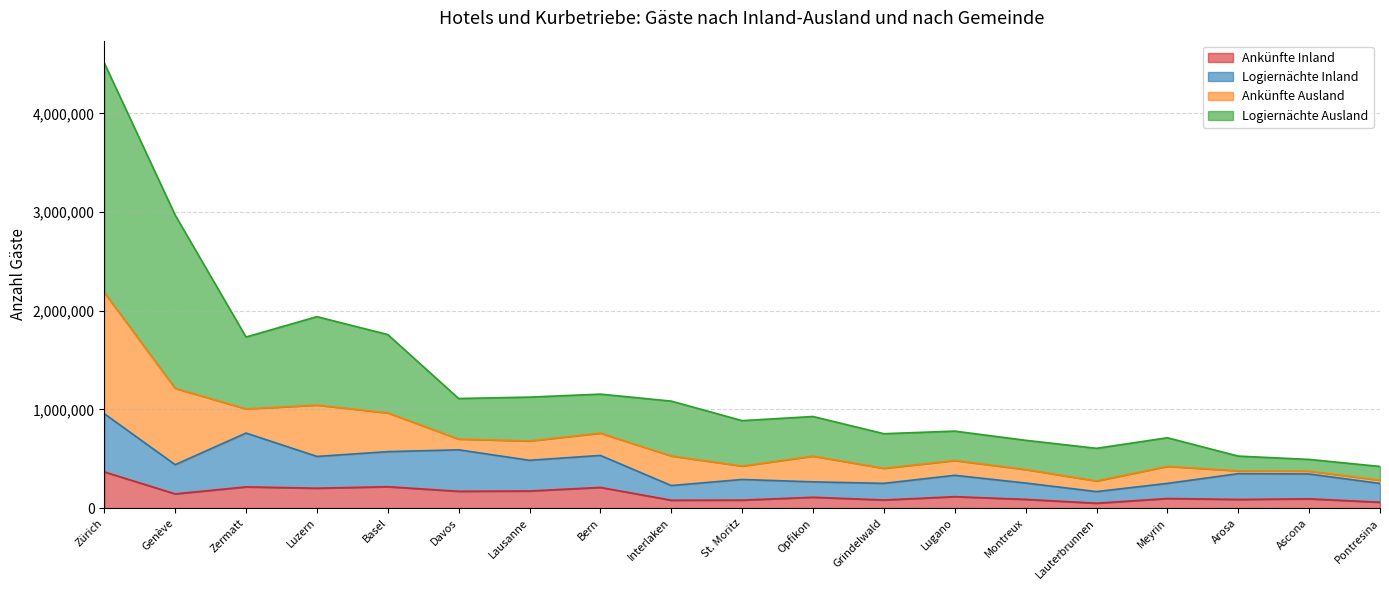

At which label does Ankünfte Inland reach its peak?

Zürich